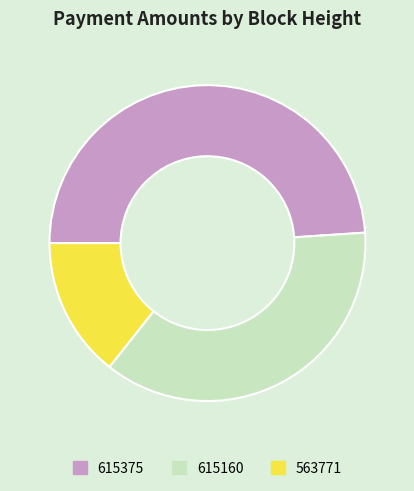

Rank the categories by value from highest to lowest.

615375, 615160, 563771